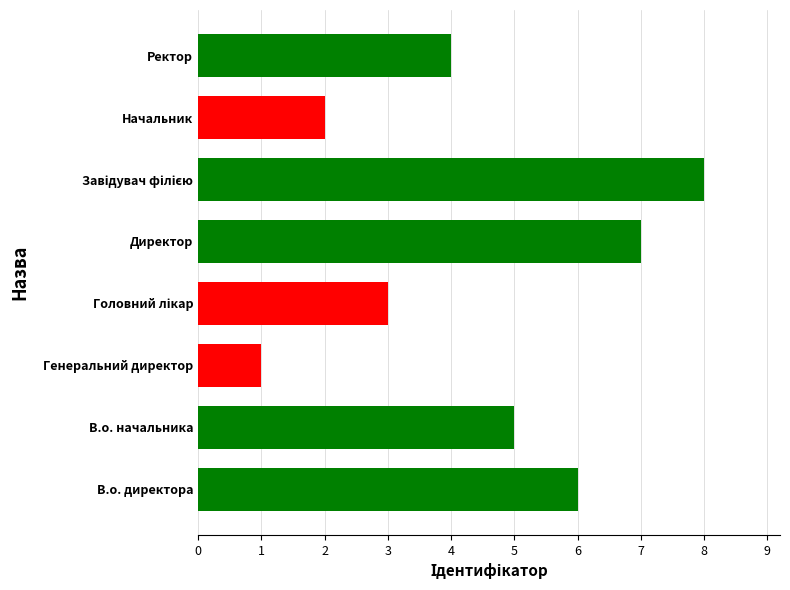

Is it true that the value at Ректор is 4?

True